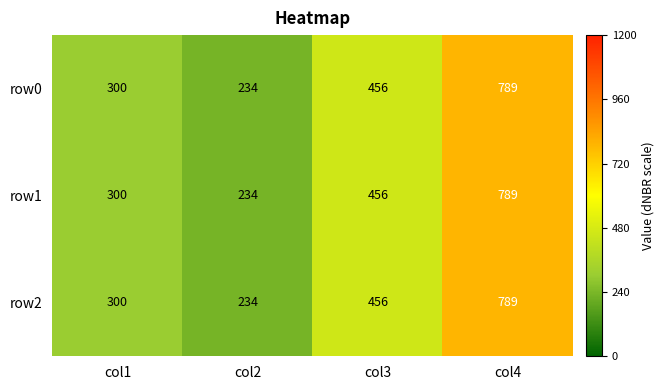

What is the smallest value displayed?

234